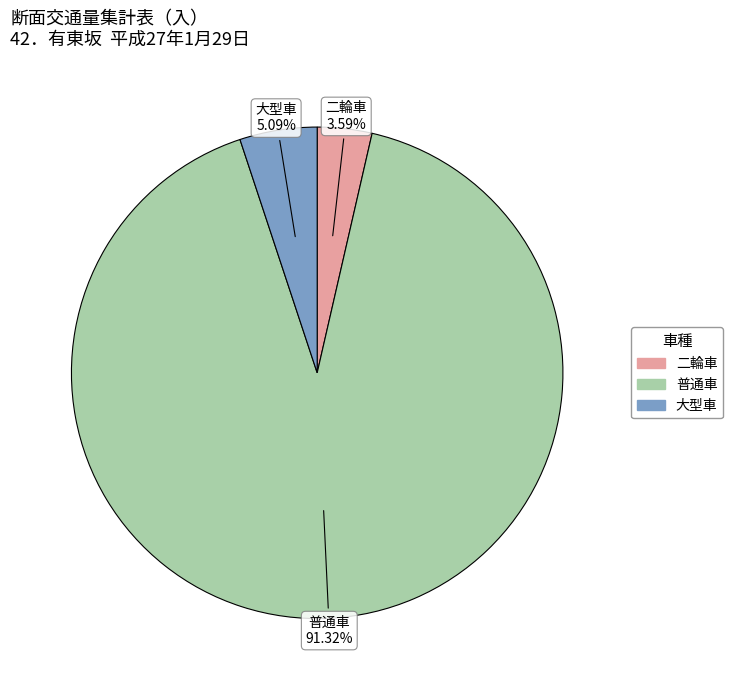

Is there a majority slice in this chart?

Yes